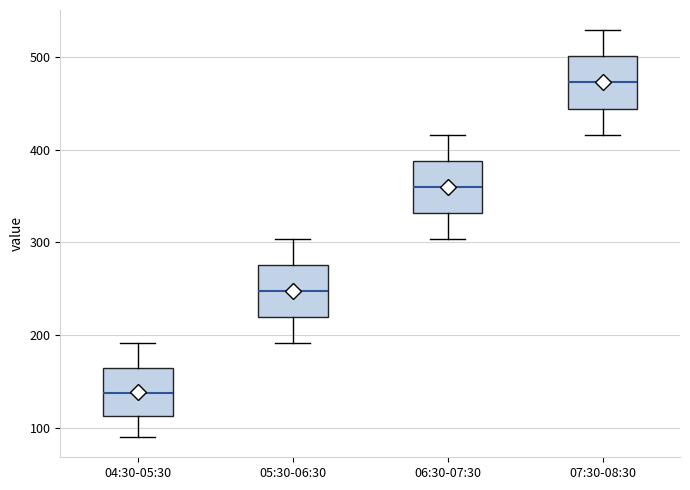

Which box has the highest median line?

07:30-08:30